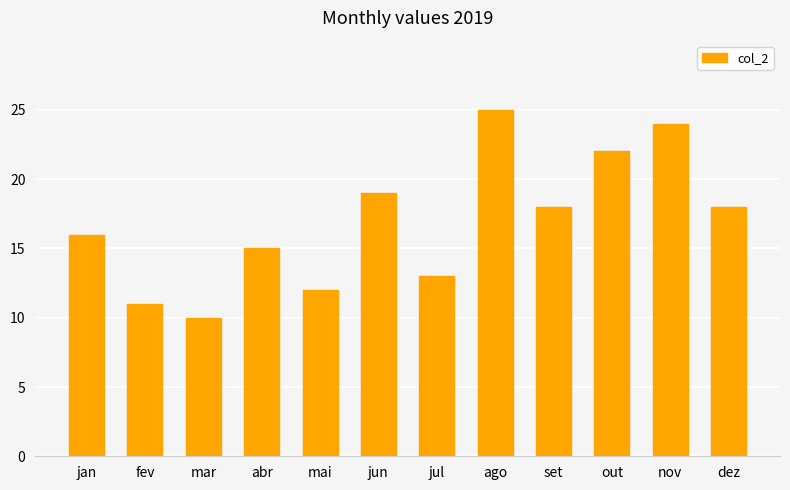

Does the chart contain stacked bars?

No